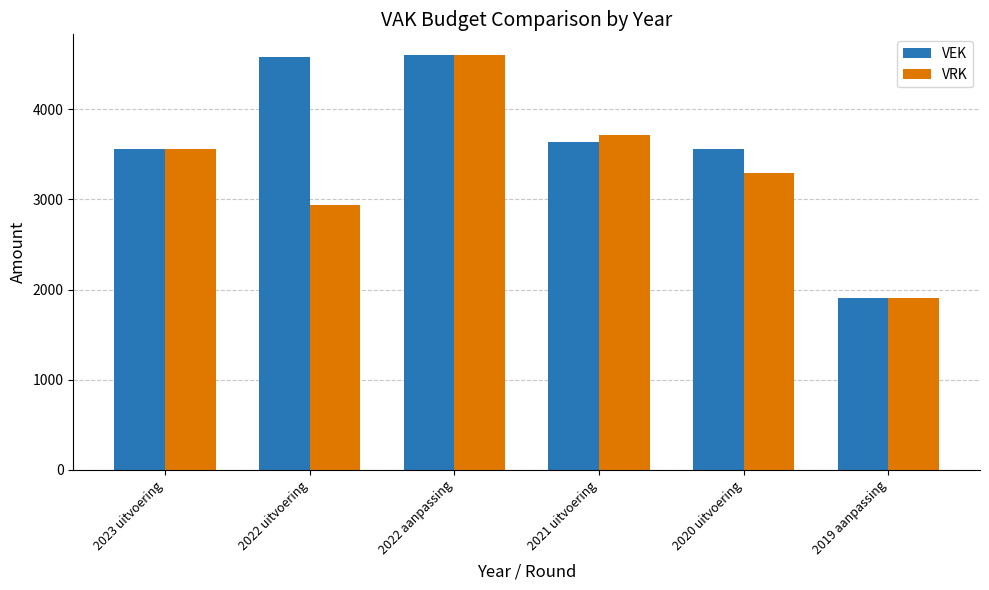

Between 2022 aanpassing and 2021 uitvoering, which series saw the biggest shift?

VEK